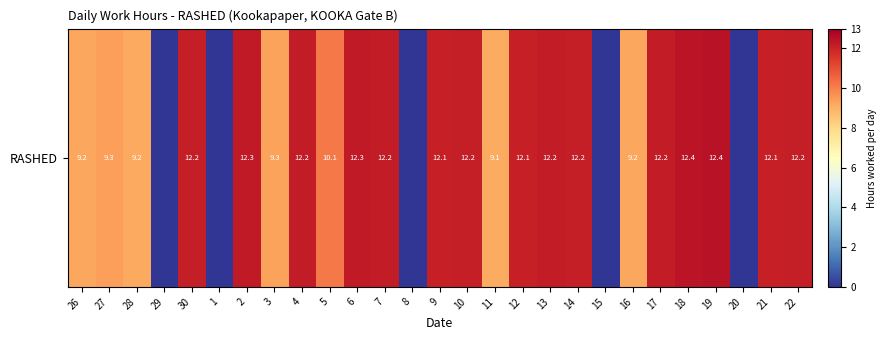

At which label is the value closest to 6?

11